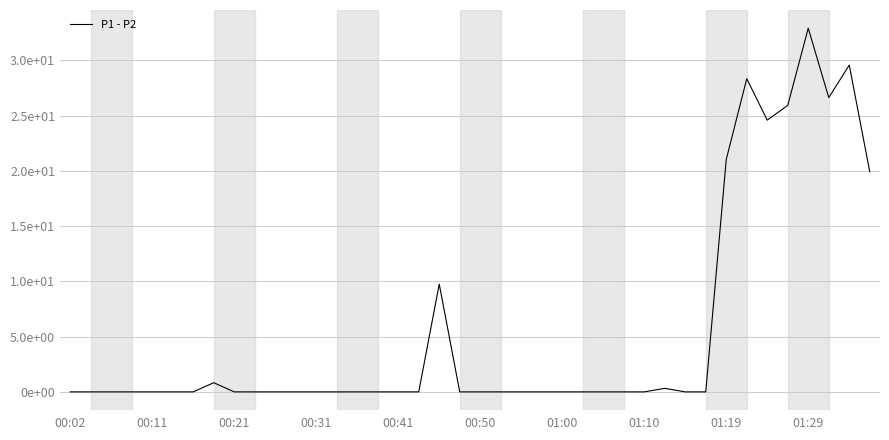

How many points are higher than both their immediate neighbors (excluding endpoints)?

6